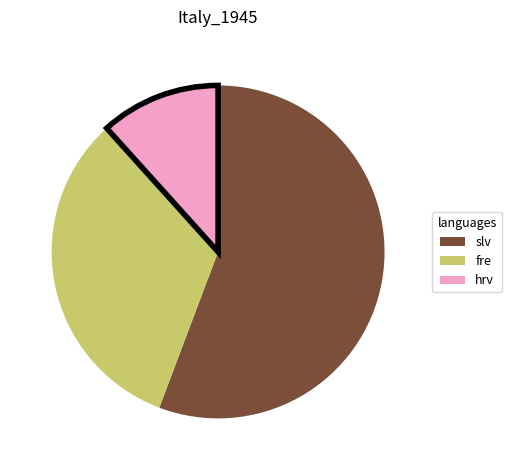

Count the number of slices in the pie.

3